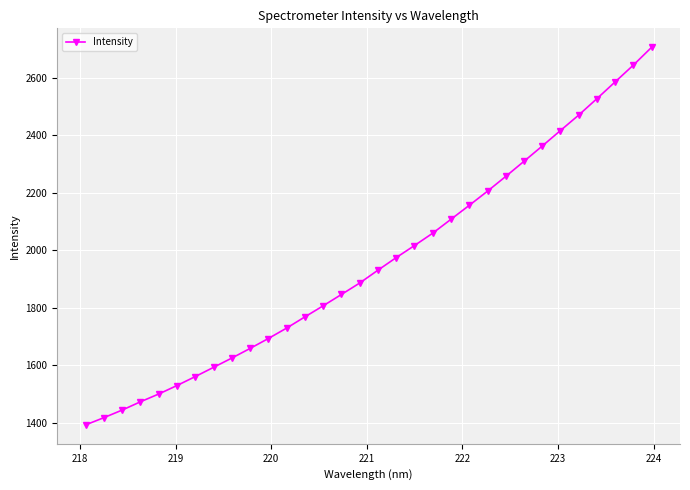

What is the difference between the second highest and second lowest values?

1226.6